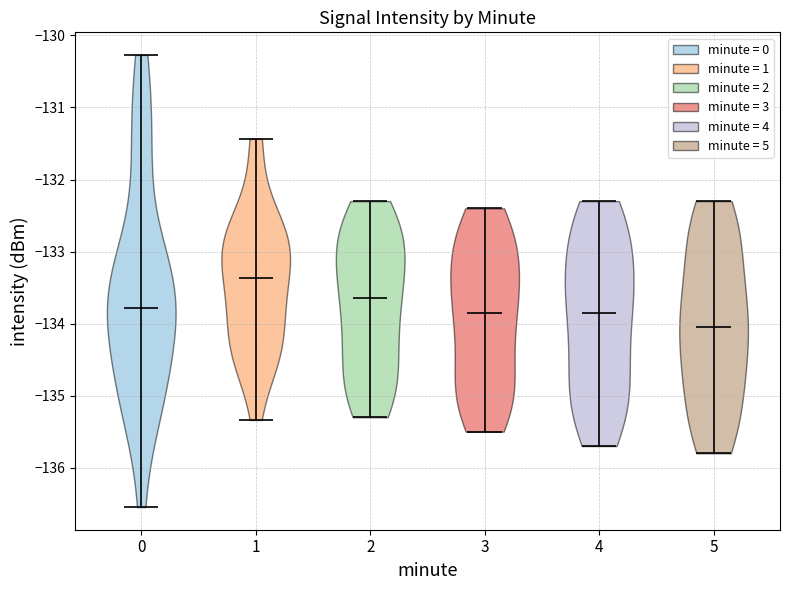

Where does the median line of the violin at x = 2 sit on the y-axis? The values are not printed on the chart, so give them approximately, as read against the axis.

-133.6